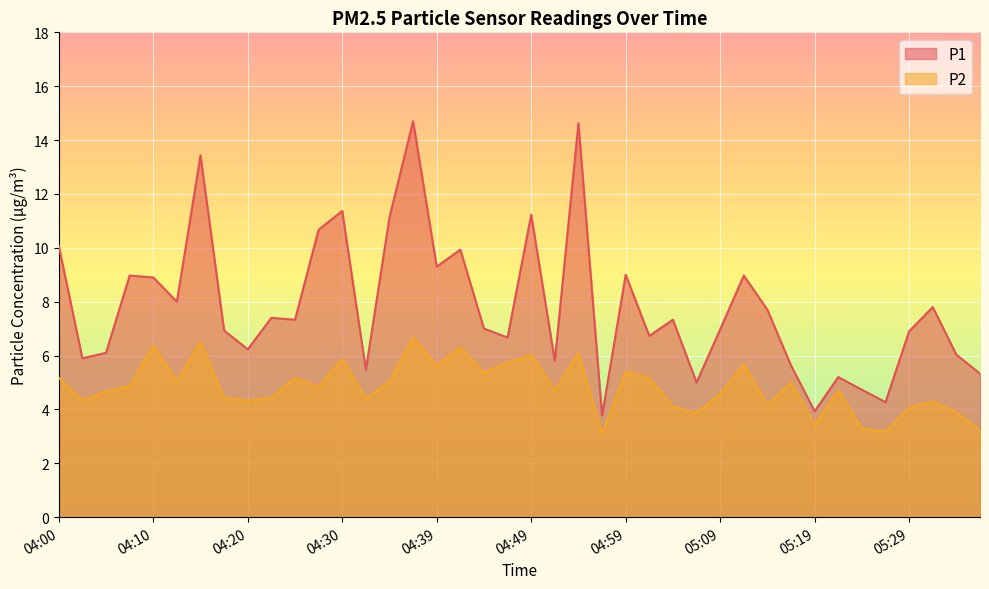

Reading right to left, extract all data points from this chart.

P1: 05:36=5.3	05:34=6.0	05:31=7.8	05:29=6.9	05:26=4.3	05:24=4.7	05:22=5.2	05:19=3.9	05:17=5.6	05:14=7.7	05:12=9.0	05:09=7.0	05:07=5.0	05:04=7.3	05:02=6.7	04:59=9.0	04:57=3.8	04:54=14.6	04:52=5.8	04:49=11.2	04:47=6.7	04:44=7.0	04:42=9.9	04:39=9.3	04:37=14.7	04:35=11.1	04:32=5.5	04:30=11.4	04:27=10.7	04:25=7.3	04:22=7.4	04:20=6.2	04:17=6.9	04:15=13.4	04:12=8.0	04:10=8.9	04:07=9.0	04:05=6.1	04:03=5.9	04:00=10.1
P2: 05:36=3.2	05:34=3.9	05:31=4.3	05:29=4.1	05:26=3.2	05:24=3.3	05:22=4.7	05:19=3.4	05:17=5.0	05:14=4.2	05:12=5.7	05:09=4.6	05:07=3.9	05:04=4.1	05:02=5.2	04:59=5.4	04:57=3.1	04:54=6.1	04:52=4.7	04:49=6.0	04:47=5.7	04:44=5.4	04:42=6.3	04:39=5.6	04:37=6.7	04:35=5.0	04:32=4.4	04:30=5.9	04:27=4.8	04:25=5.2	04:22=4.4	04:20=4.3	04:17=4.4	04:15=6.5	04:12=5.0	04:10=6.4	04:07=4.9	04:05=4.7	04:03=4.3	04:00=5.2